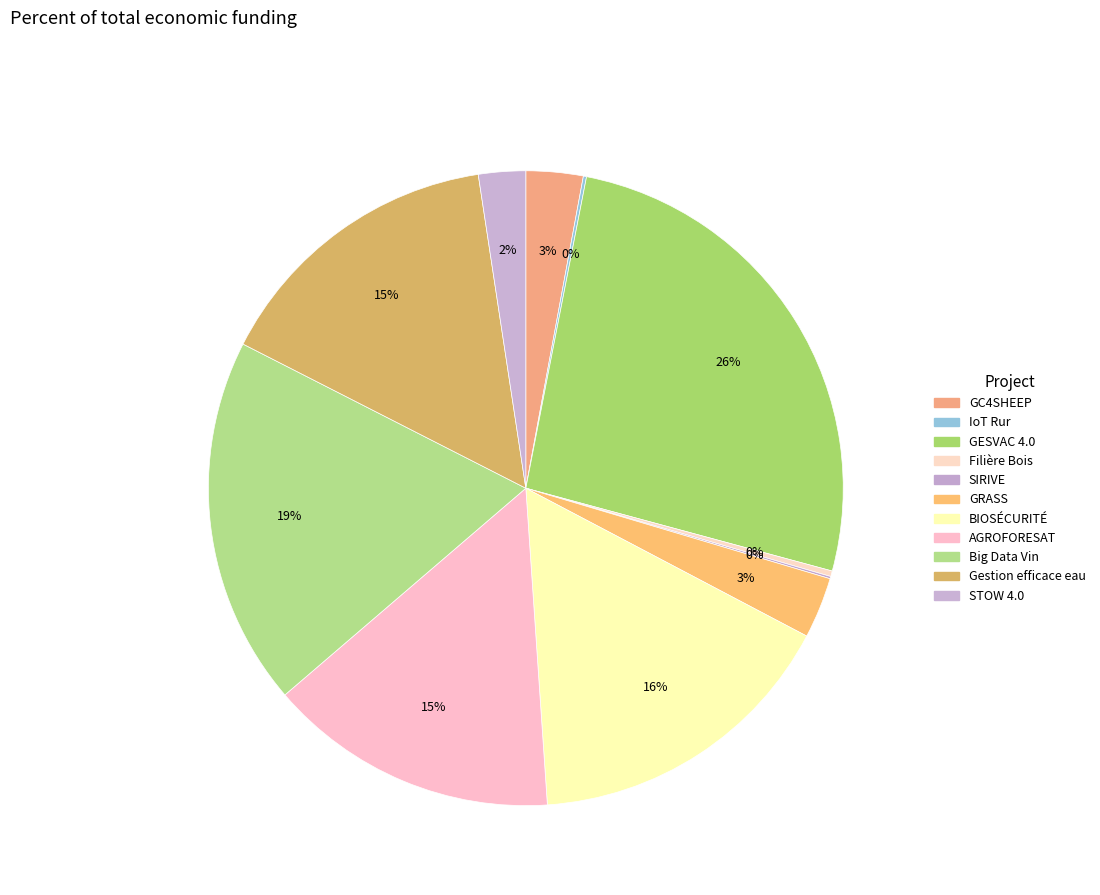

What is the smallest slice in the pie chart?

SIRIVE